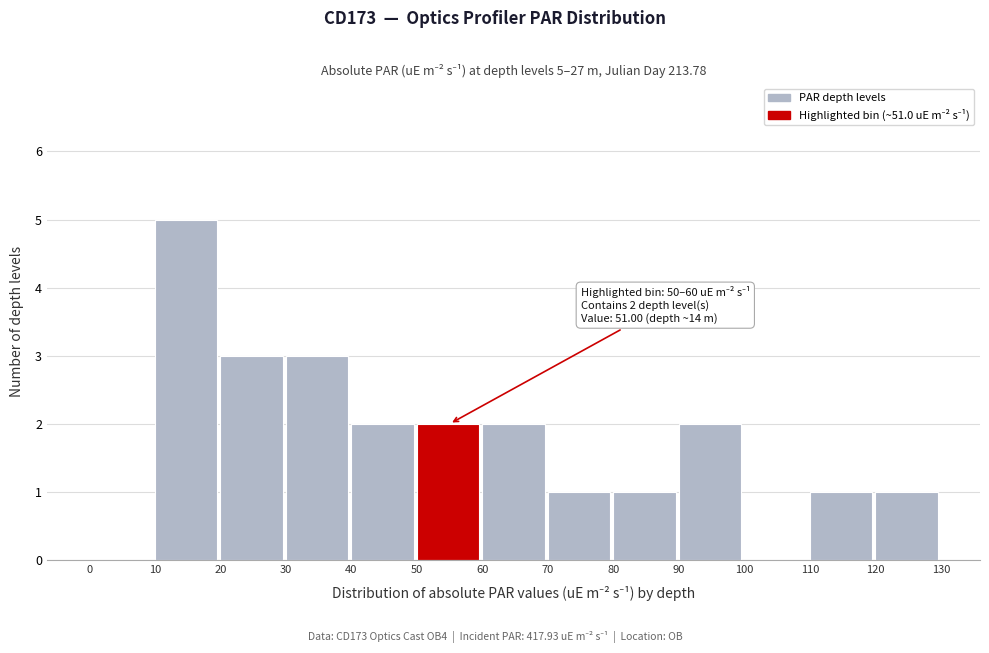

Which range on the x-axis has the tallest bar?

10 to 20